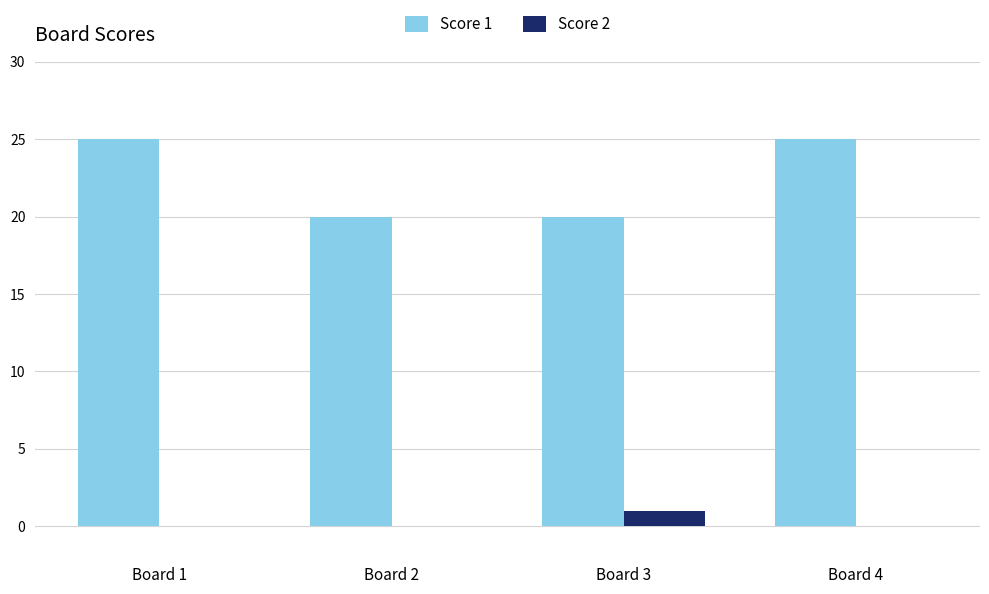

The value of Score 2 at Board 2 is 0. True or false?

True